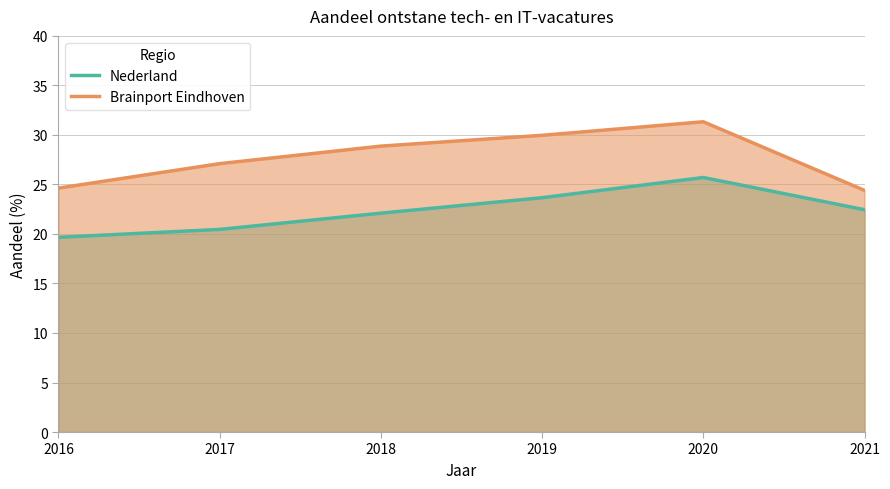

What is the total value across all series at 2019?

53.6